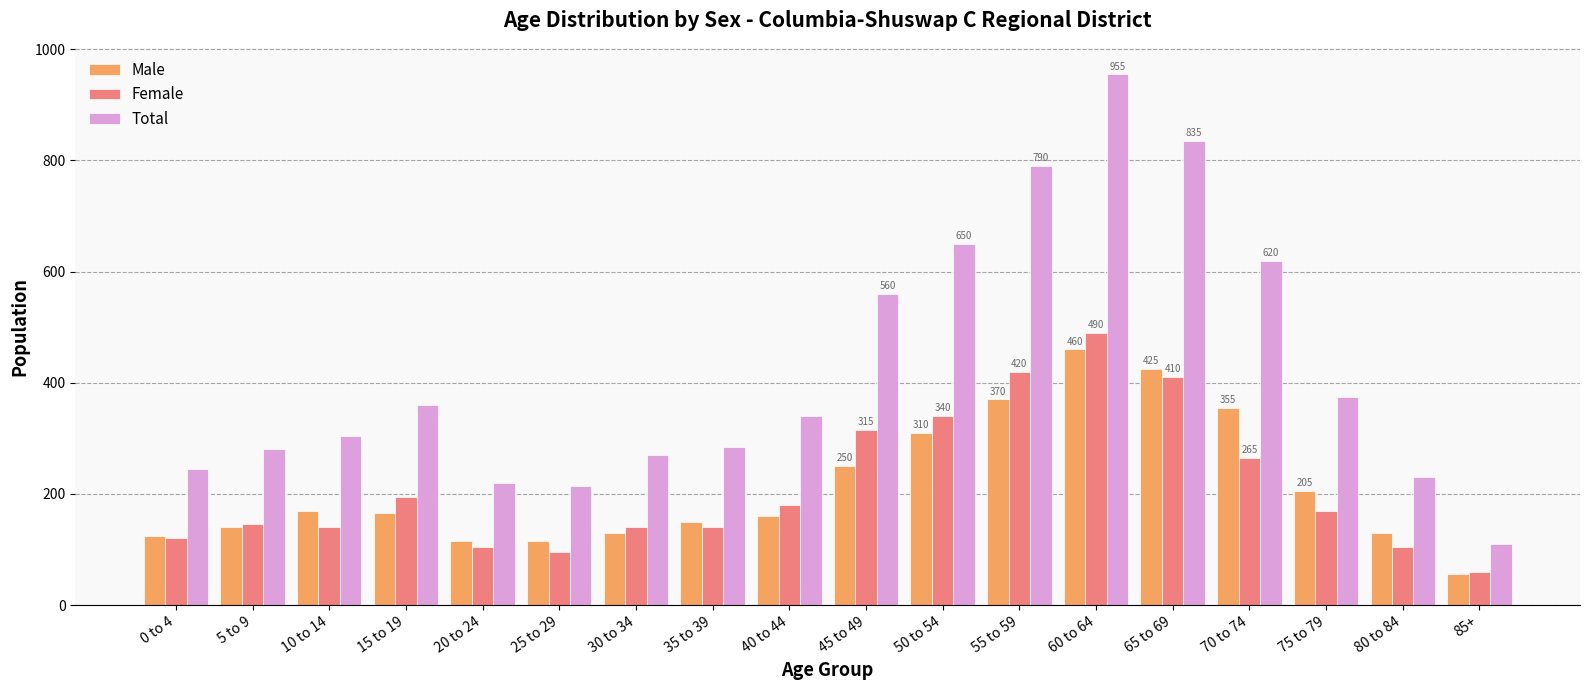

Which series has the largest total across all categories?

Total